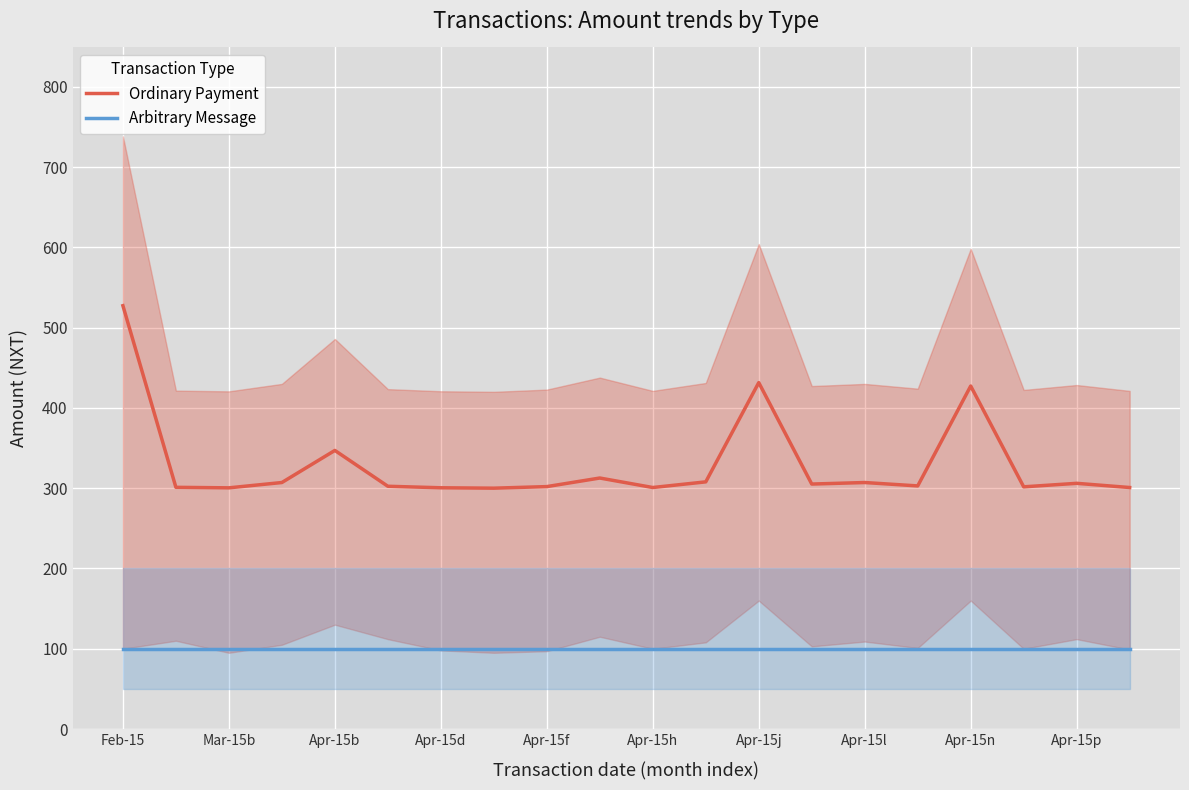

True or false: Arbitrary Message and Ordinary Payment intersect in this chart.

False